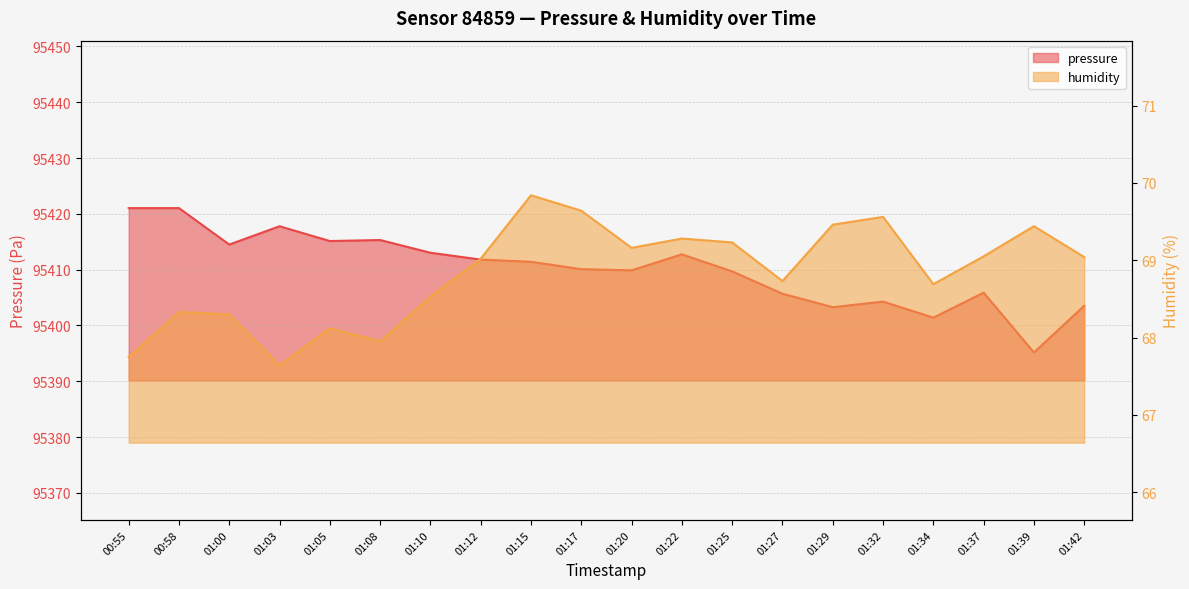

What is the approximate value of pressure at 01:17?

95410.1